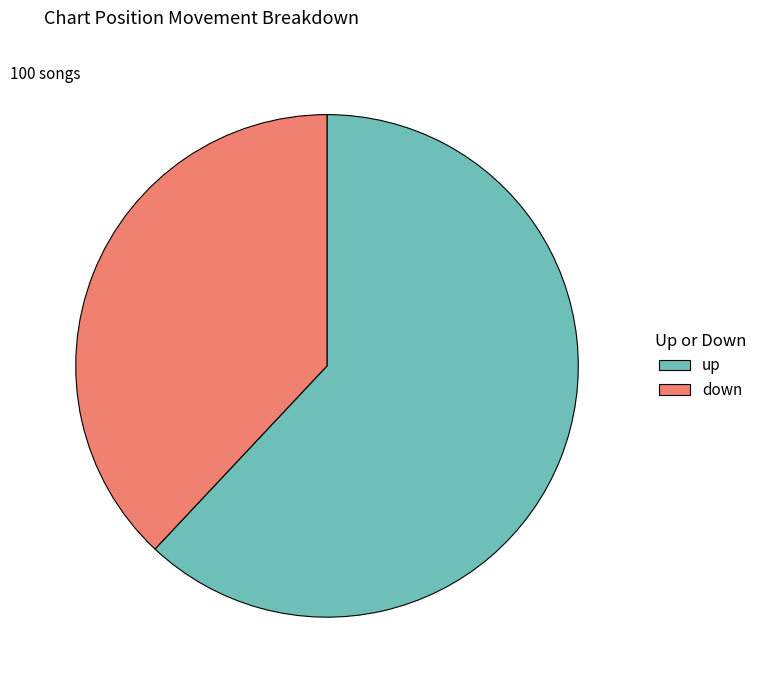

Is there any slice that represents more than half of the pie?

Yes